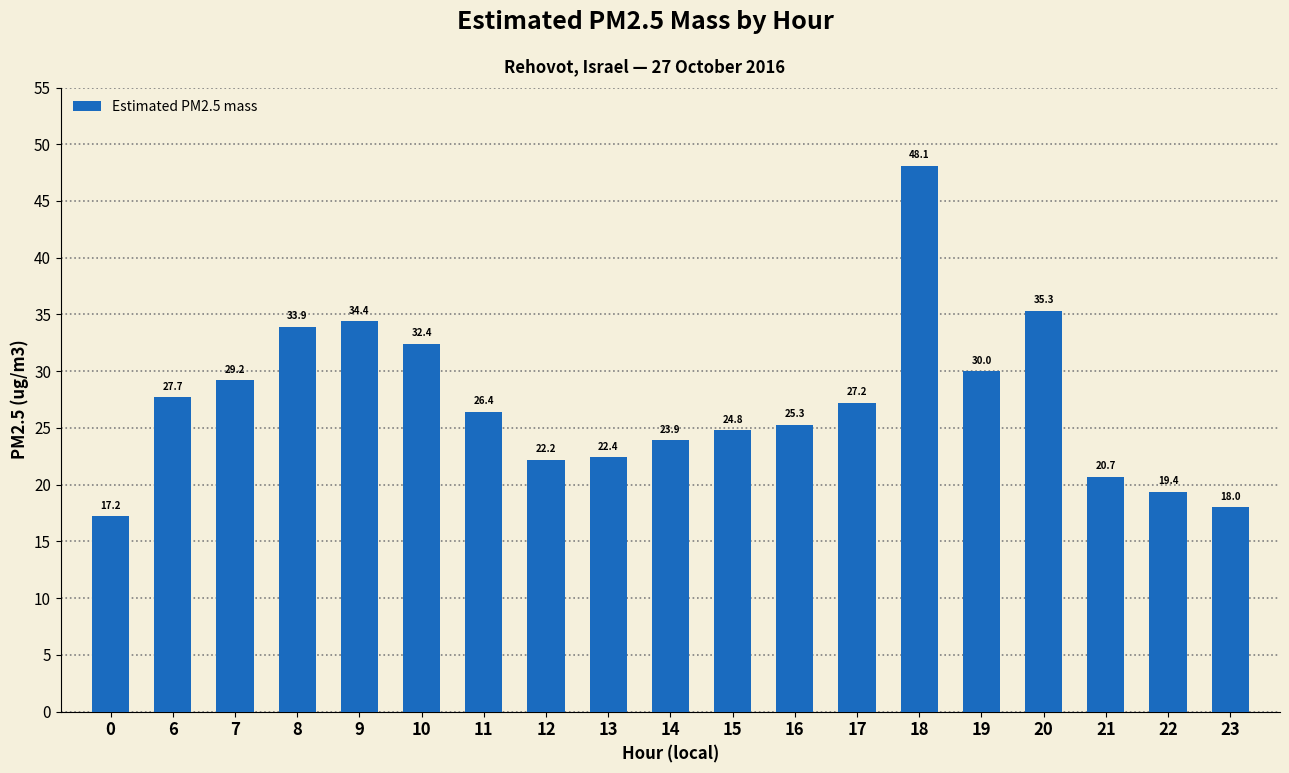

What is the sum of the values at 22 and 8?

53.3